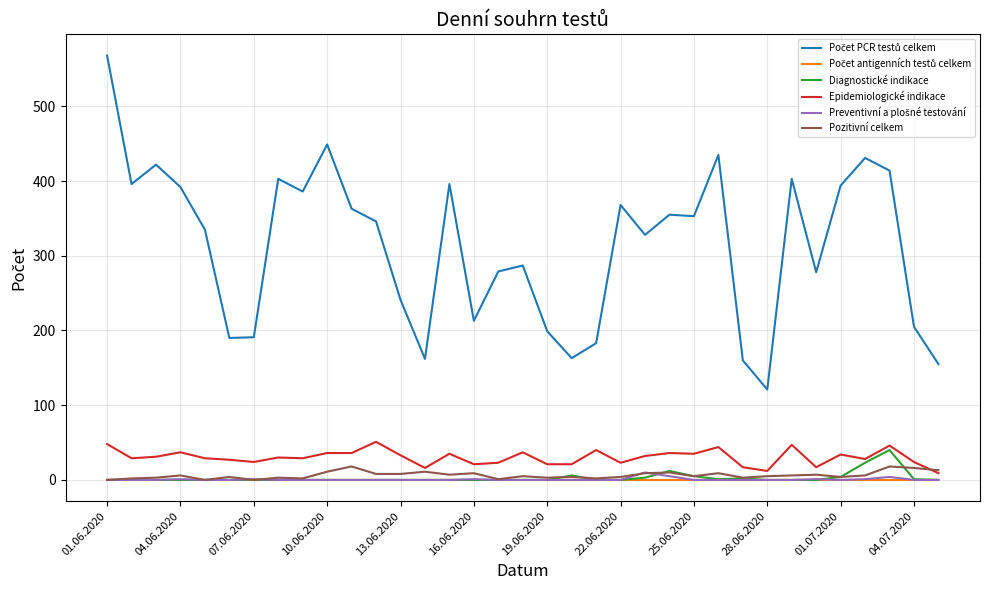

Reading left to right, transcribe all the data shown in this chart.

Počet PCR testů celkem: 568	396	422	392	335	190	191	403	386	449	363	346	241	162	396	213	279	287	199	163	183	368	328	355	353	435	160	121	403	278	394	431	414	205	155
Počet antigenních testů celkem: 0	0	0	0	0	0	0	0	0	0	0	0	0	0	0	0	0	0	0	0	0	0	0	0	0	0	0	0	0	0	0	0	0	0	0
Diagnostické indikace: 0	0	0	0	0	0	0	0	0	0	0	0	0	0	0	0	0	0	0	6	0	0	3	12	5	1	2	0	0	0	4	23	40	1	0
Epidemiologické indikace: 48	29	31	37	29	27	24	30	29	36	36	51	33	16	35	21	23	37	21	21	40	23	32	36	35	44	17	12	47	17	34	28	46	24	9
Preventivní a plošné testování: 0	0	0	1	0	0	1	0	0	0	0	0	0	0	0	1	0	0	0	0	0	0	10	5	0	0	0	0	0	1	0	1	4	0	0
Pozitivní celkem: 0	2	3	6	0	4	0	3	2	11	18	8	8	11	7	9	1	5	3	4	2	4	9	10	5	9	3	5	6	7	4	6	18	16	13